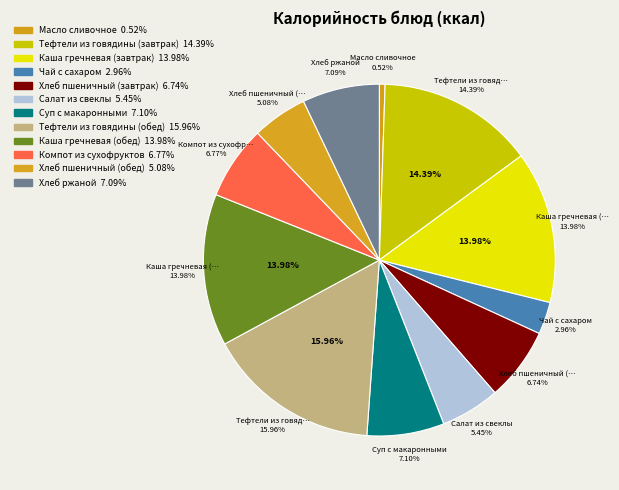

Is there any slice that represents more than half of the pie?

No